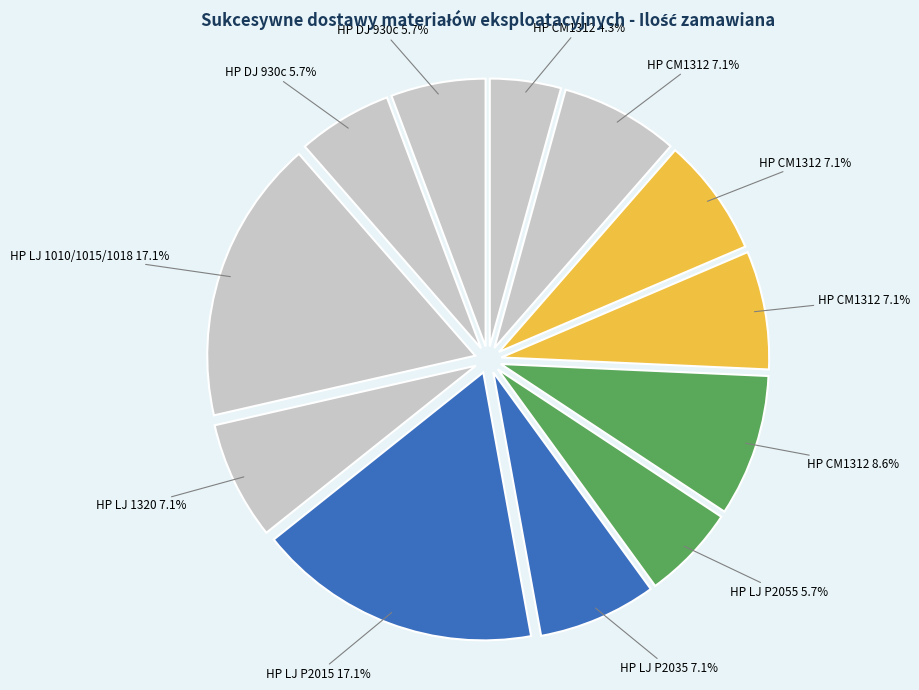

How many slices are in this pie chart?

12